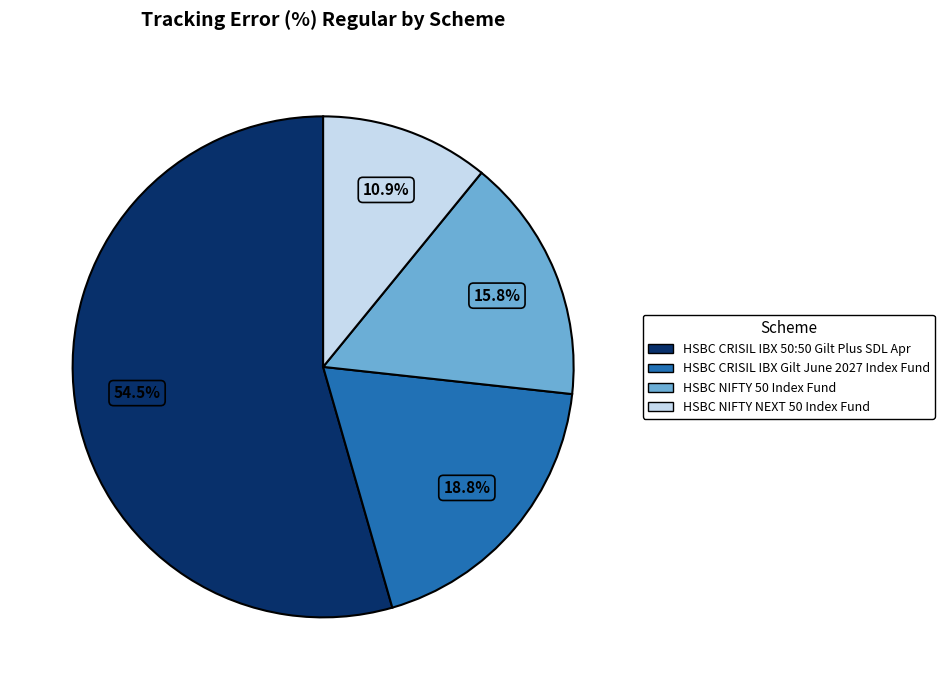

Rank the categories by value from highest to lowest.

HSBC CRISIL IBX 50:50 Gilt Plus SDL Apr, HSBC CRISIL IBX Gilt June 2027 Index Fund, HSBC NIFTY 50 Index Fund, HSBC NIFTY NEXT 50 Index Fund